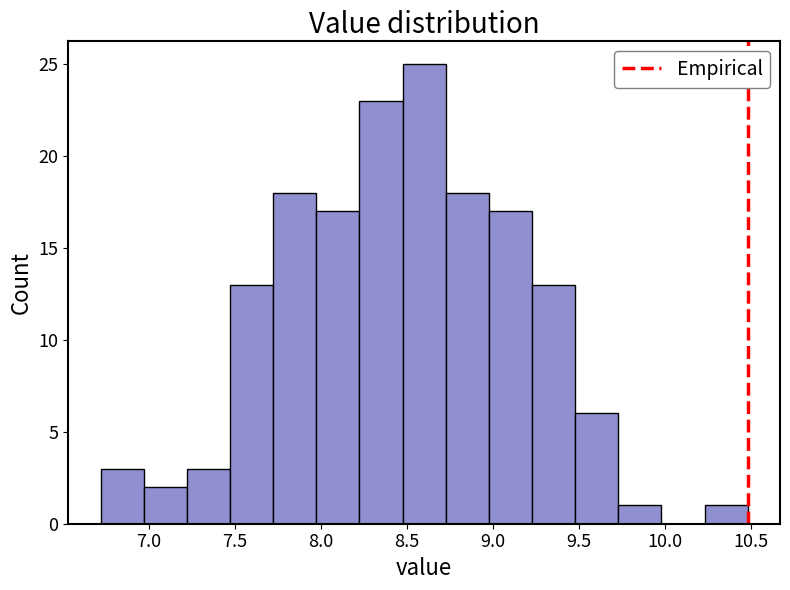

Reading left to right, list every bar in this chart as the range it spans on the x-axis followed by its height. Neither the bar edges nor the heights are printed on the chart, so give them approximately, as read against the axes.

6.70 to 6.95: 3
6.95 to 7.20: 2
7.20 to 7.45: 3
7.45 to 7.70: 13
7.70 to 7.95: 18
7.95 to 8.20: 17
8.20 to 8.45: 23
8.45 to 8.75: 25
8.75 to 9.00: 18
9.00 to 9.25: 17
9.25 to 9.50: 13
9.50 to 9.75: 6
9.75 to 10.00: 1
10.00 to 10.25: 0
10.25 to 10.50: 1